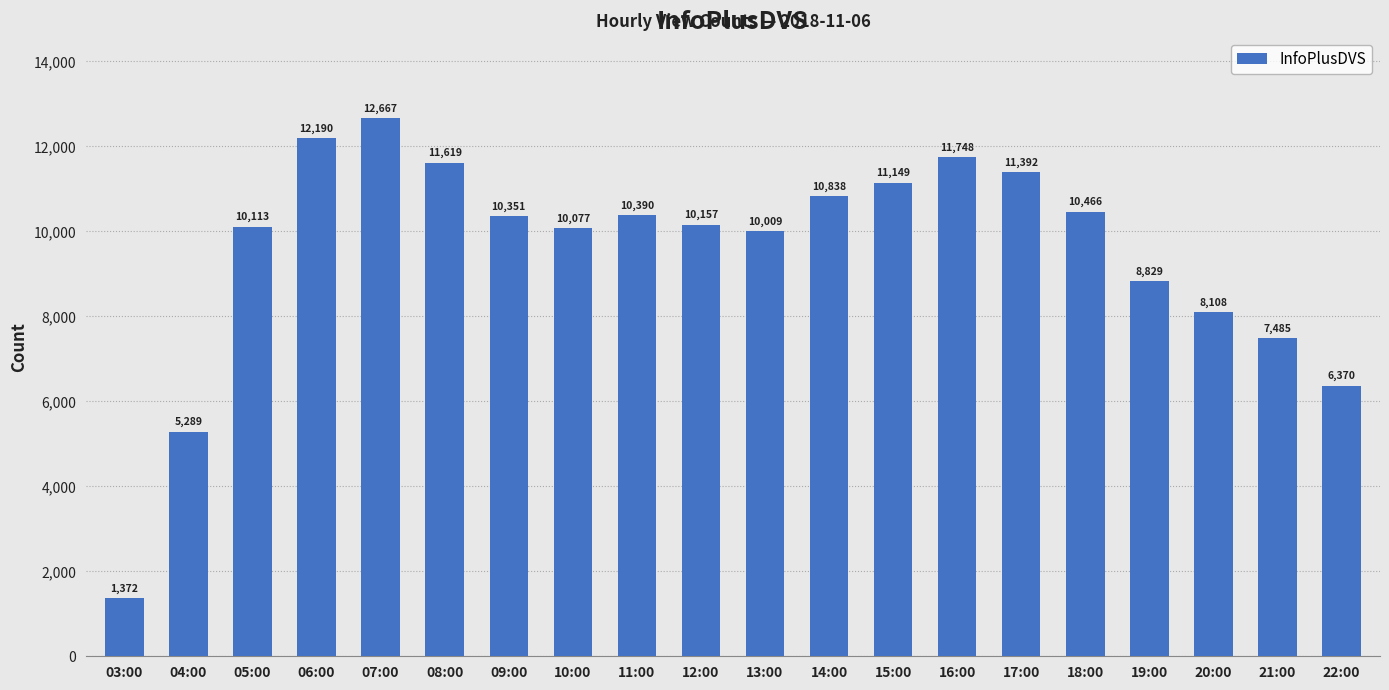

What is the label of the 13th bar from the left?

15:00